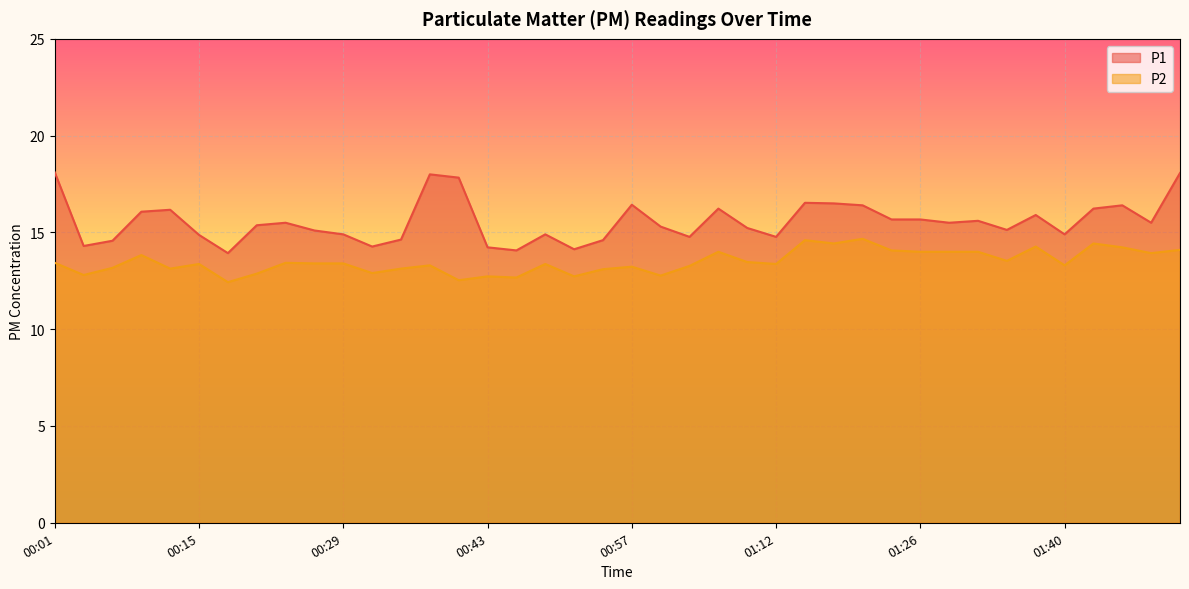

What is the sum of all P1 values?

622.3